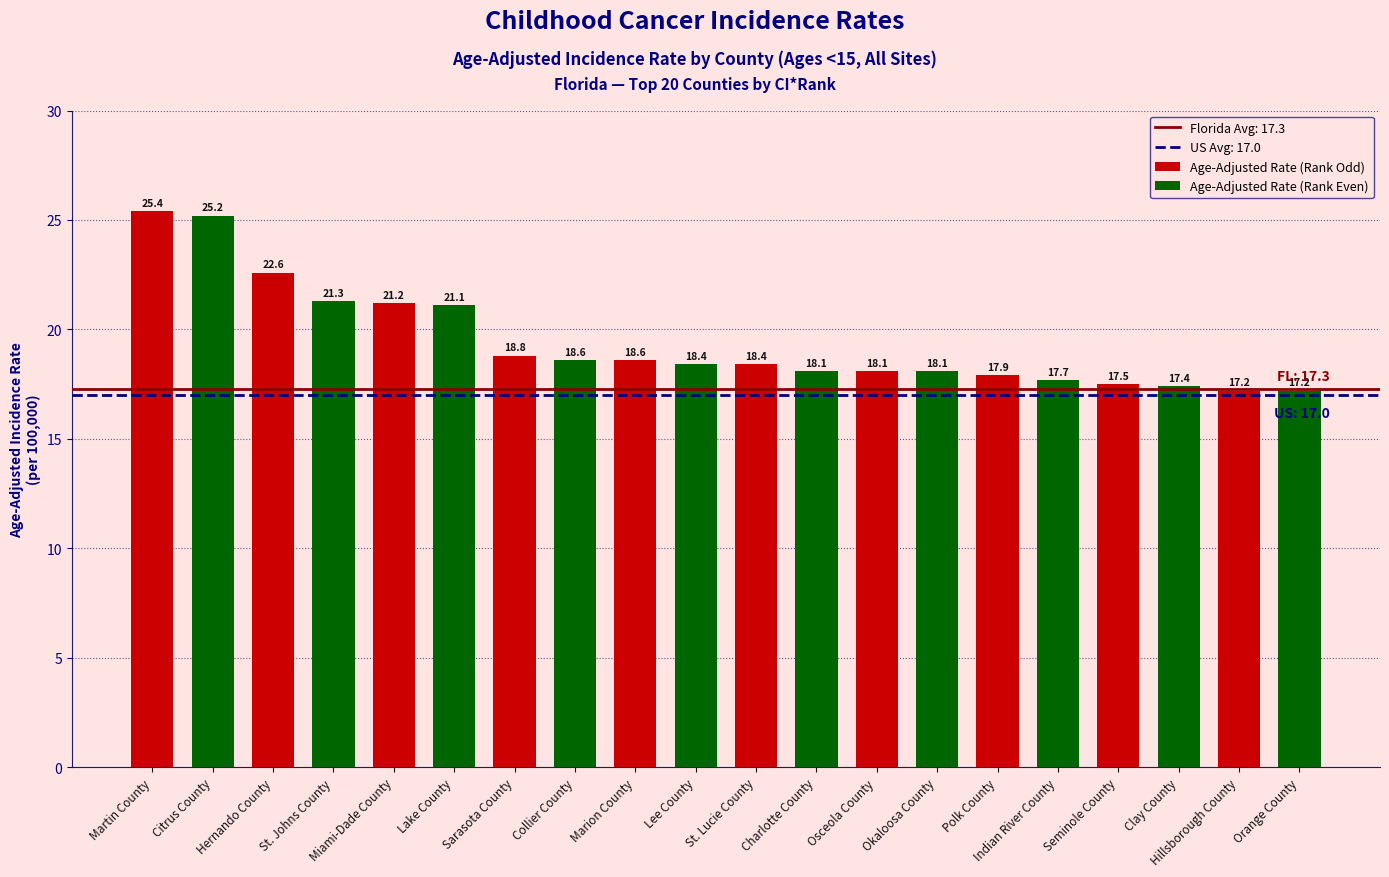

At which label is Age-Adjusted Rate (Rank Even) closest to 21?

Miami-Dade County